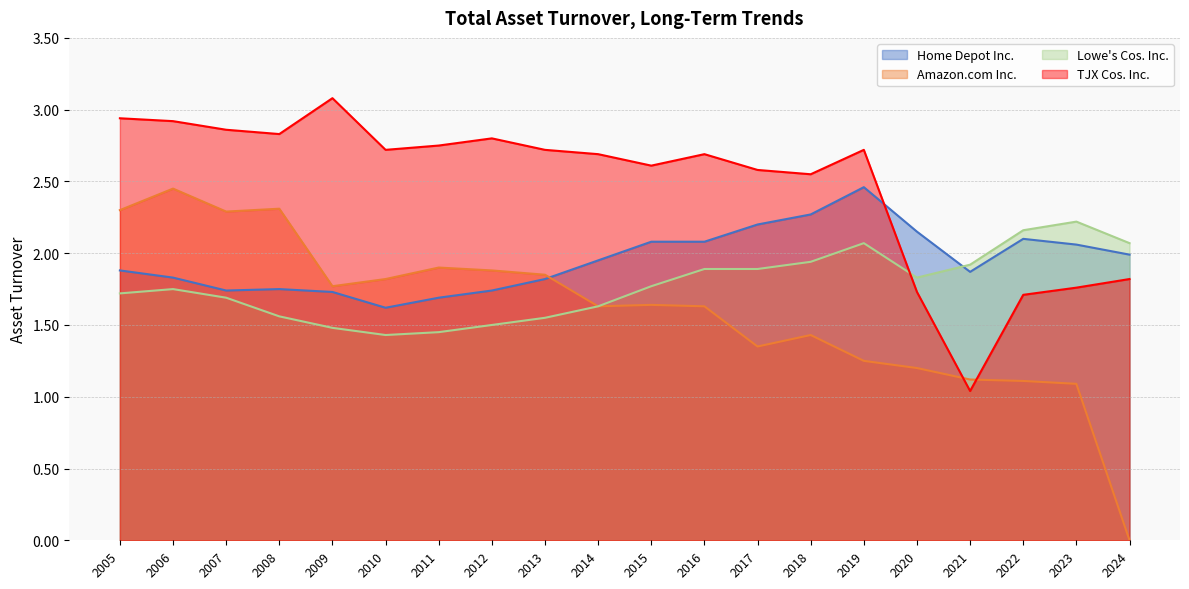

True or false: TJX Cos. Inc. and Lowe's Cos. Inc. intersect in this chart.

True